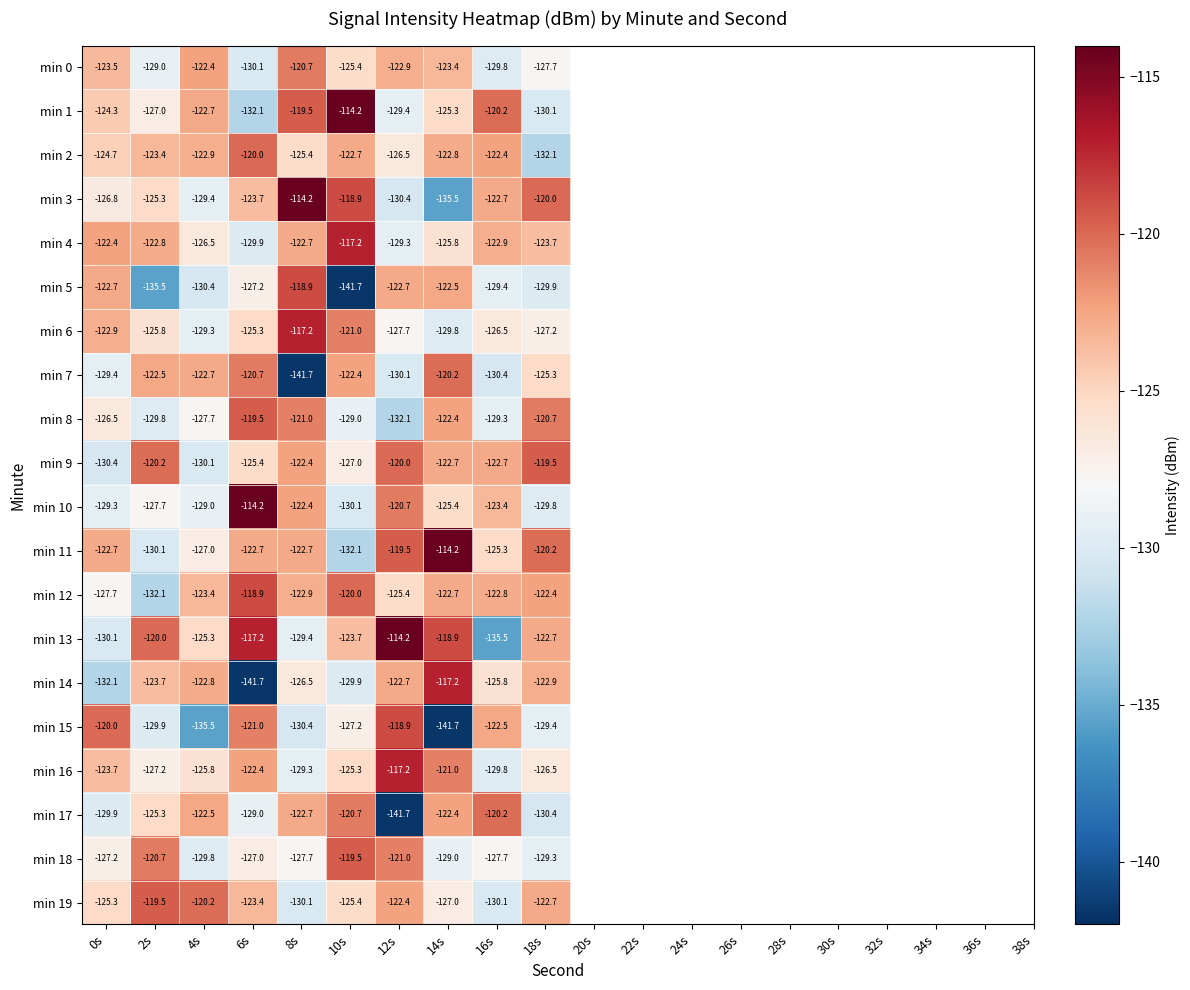

Rank the categories by min 15 value from lowest to highest.

14s, 4s, 8s, 2s, 18s, 10s, 16s, 6s, 0s, 12s